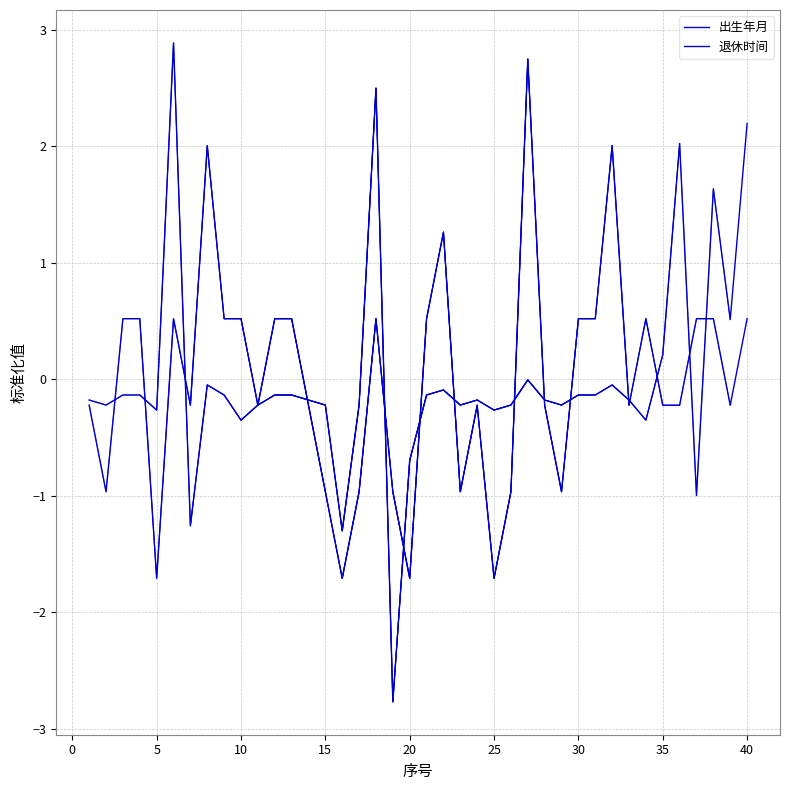

Which series has the largest total across all categories?

退休时间